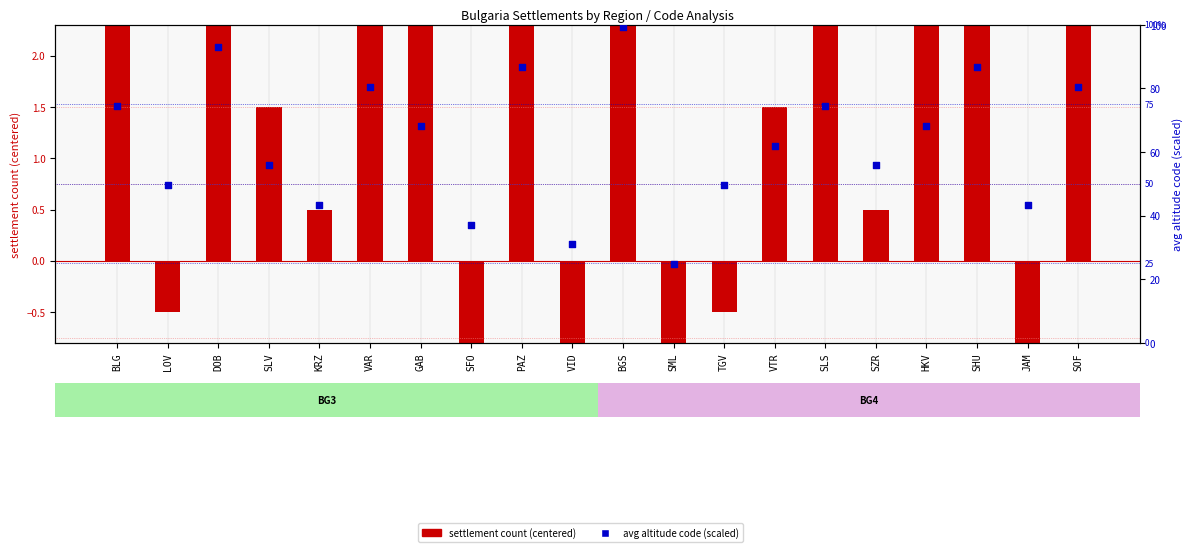

At which category is the sum across all series the highest?

BGS